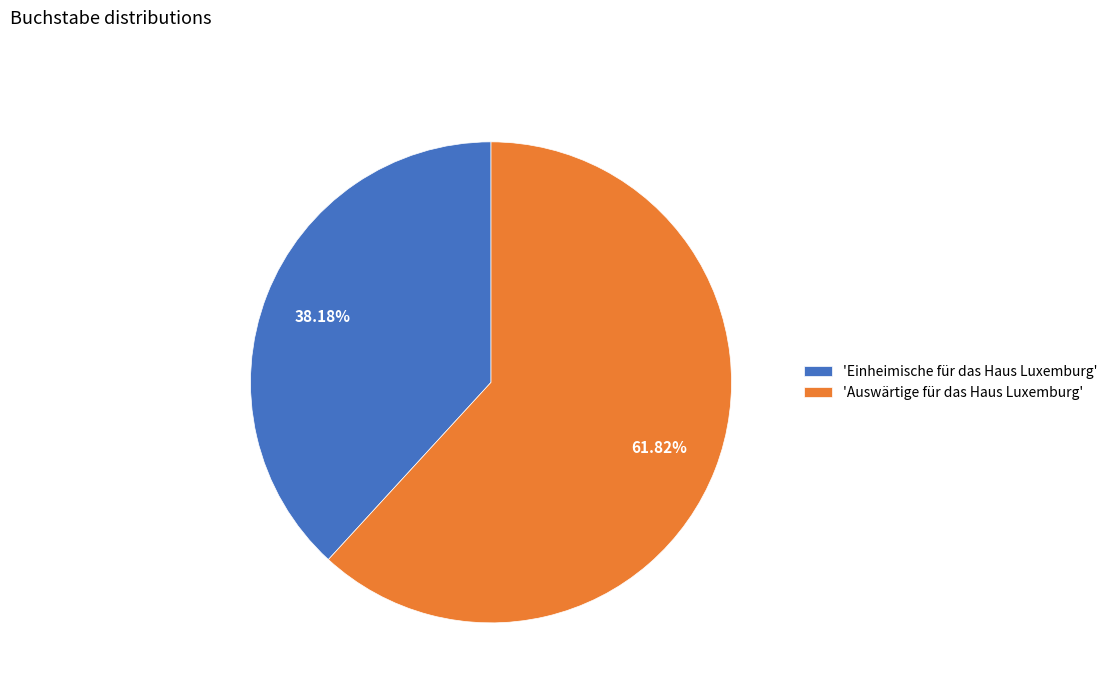

To the nearest percent, what is the average slice percentage?

50%